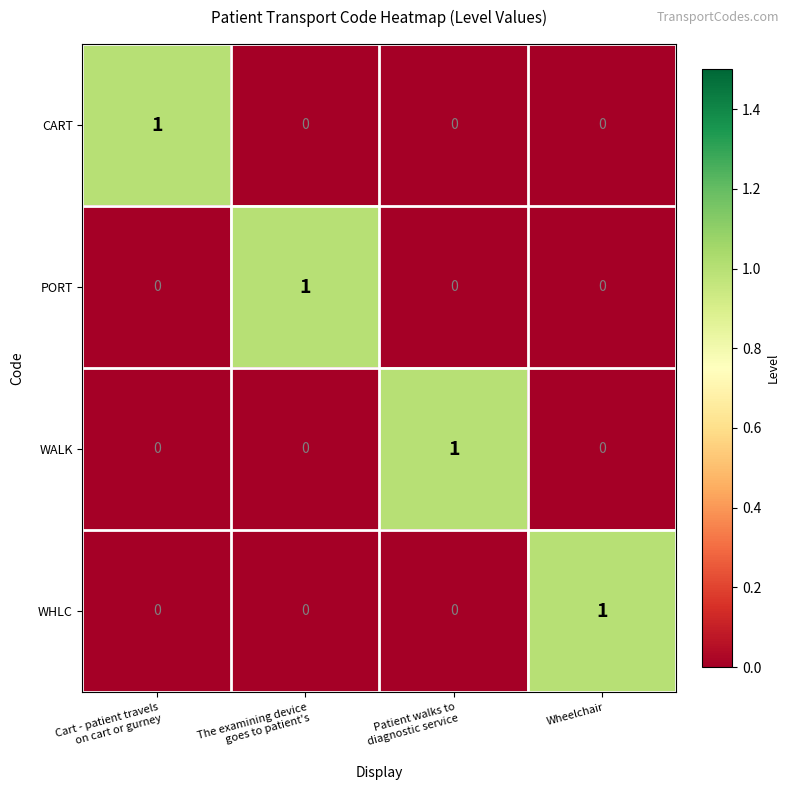

At which label does WHLC reach its peak?

Wheelchair